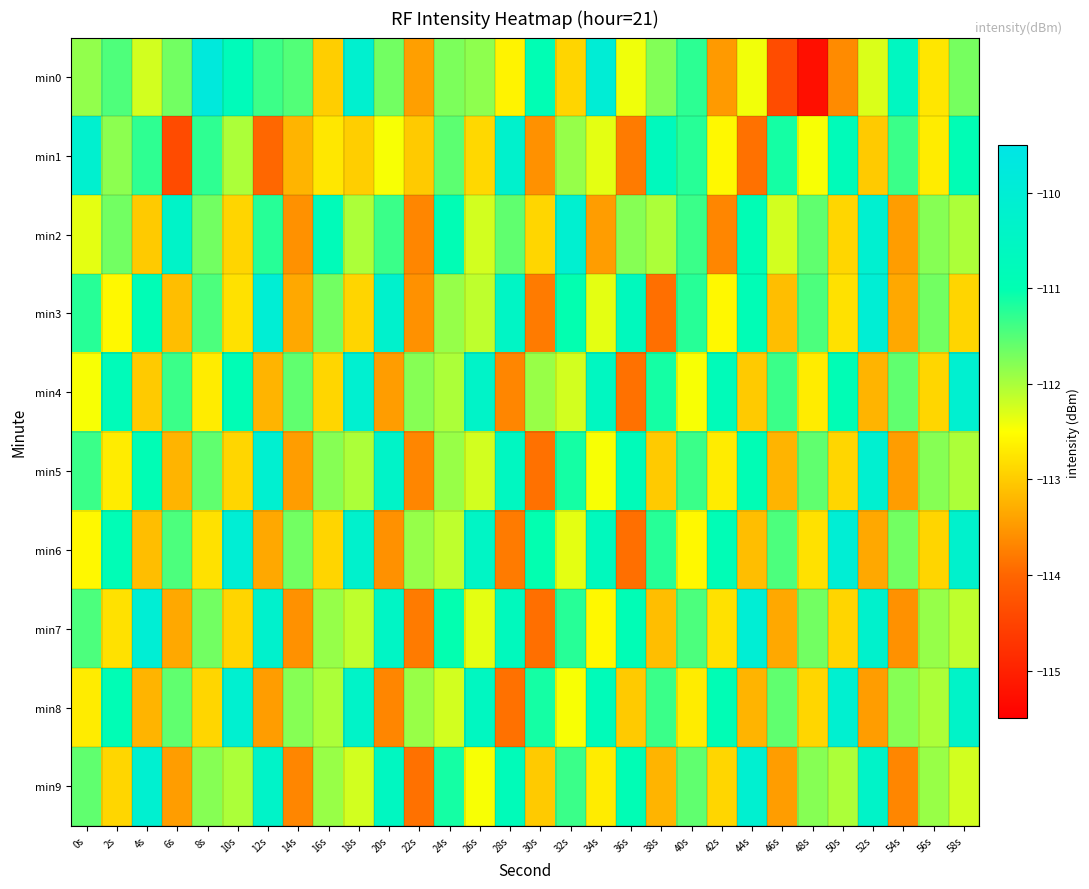

Which label corresponds to the largest value in the chart?

8s